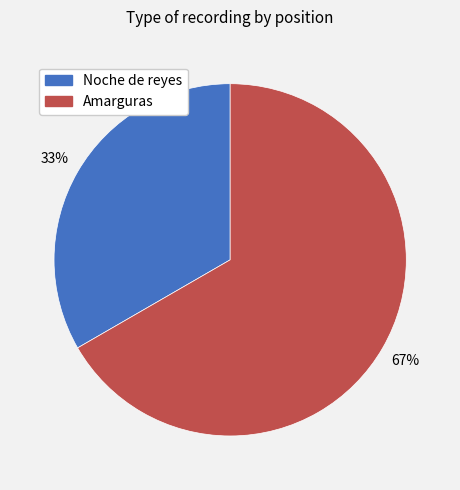

To the nearest percent, what is the combined percentage of Noche de reyes and Amarguras?

100%